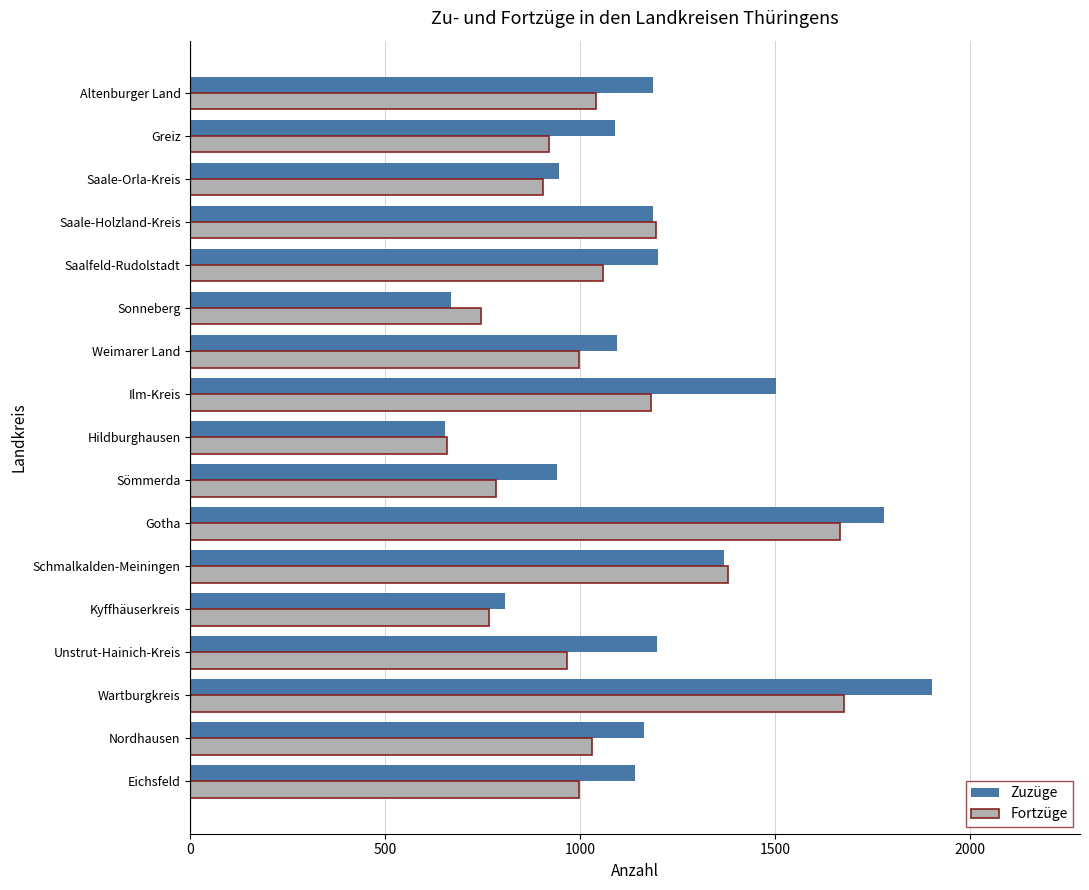

True or false: Fortzüge has a value of 906 at Saale-Orla-Kreis.

True